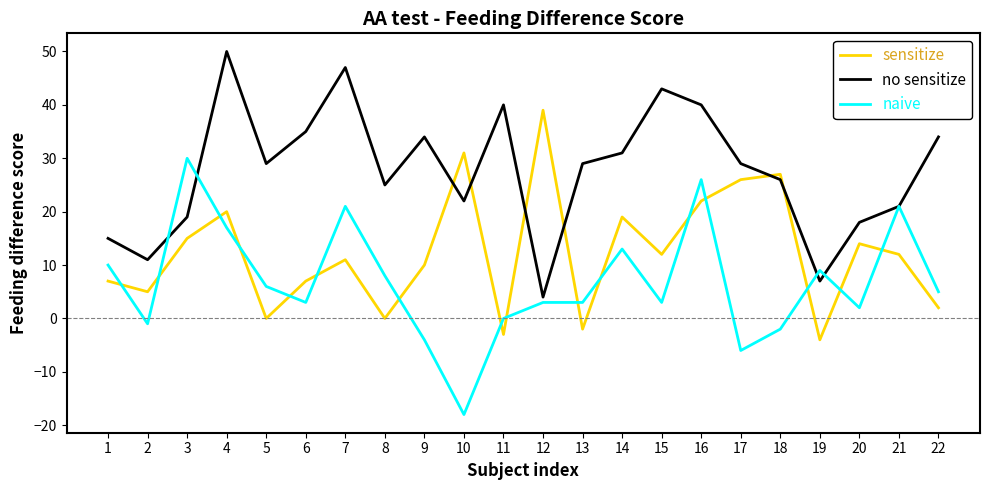

Does the chart have visible grid lines?

No